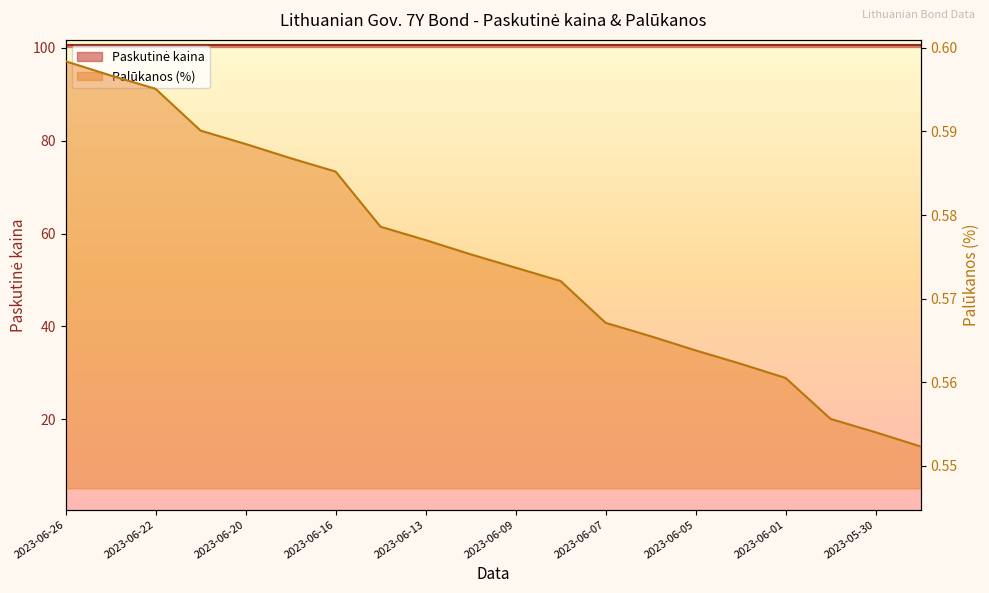

True or false: the data shows 0.6 at 2023-06-09.

True